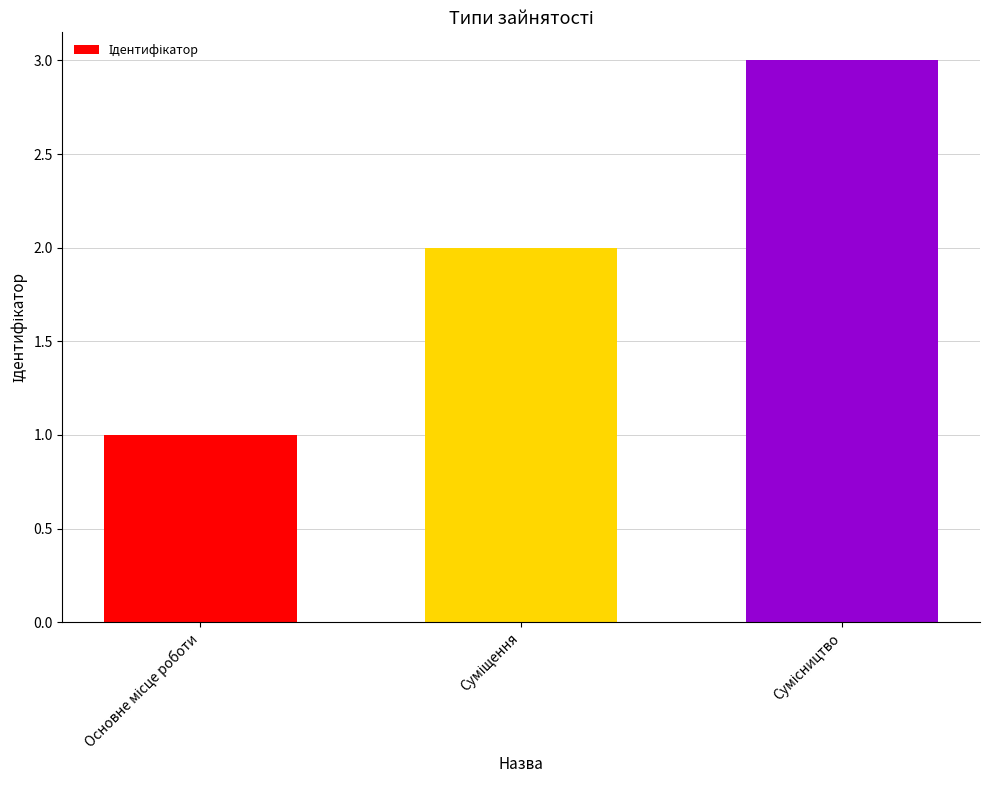

What is the greatest value displayed?

3